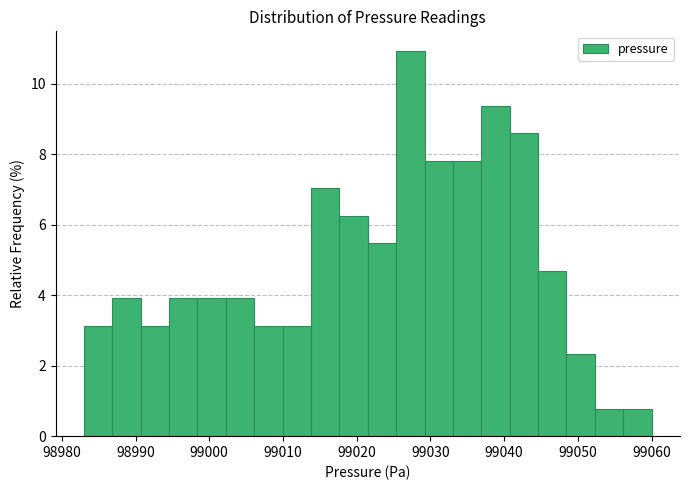

Around what value on the x-axis is the tallest bar? Give the approximate position of its centre, as read against the axis.

99027